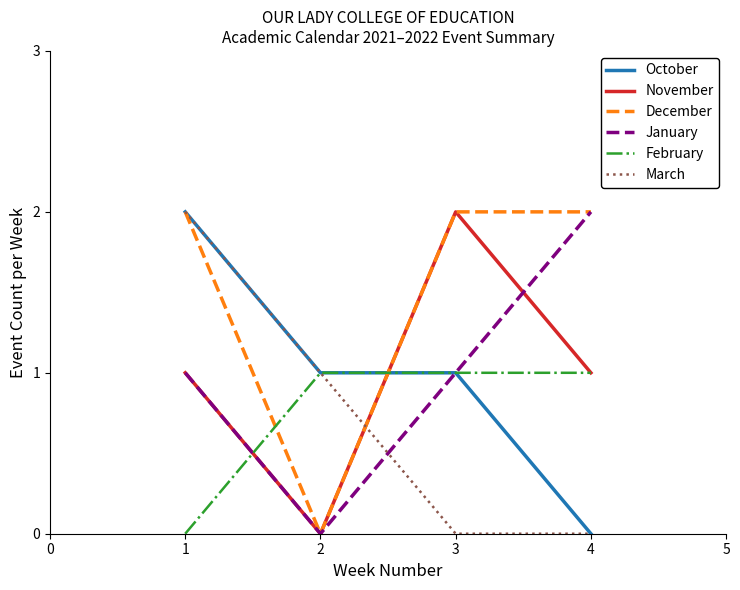

Count the February values in the range 1 to 2.

3